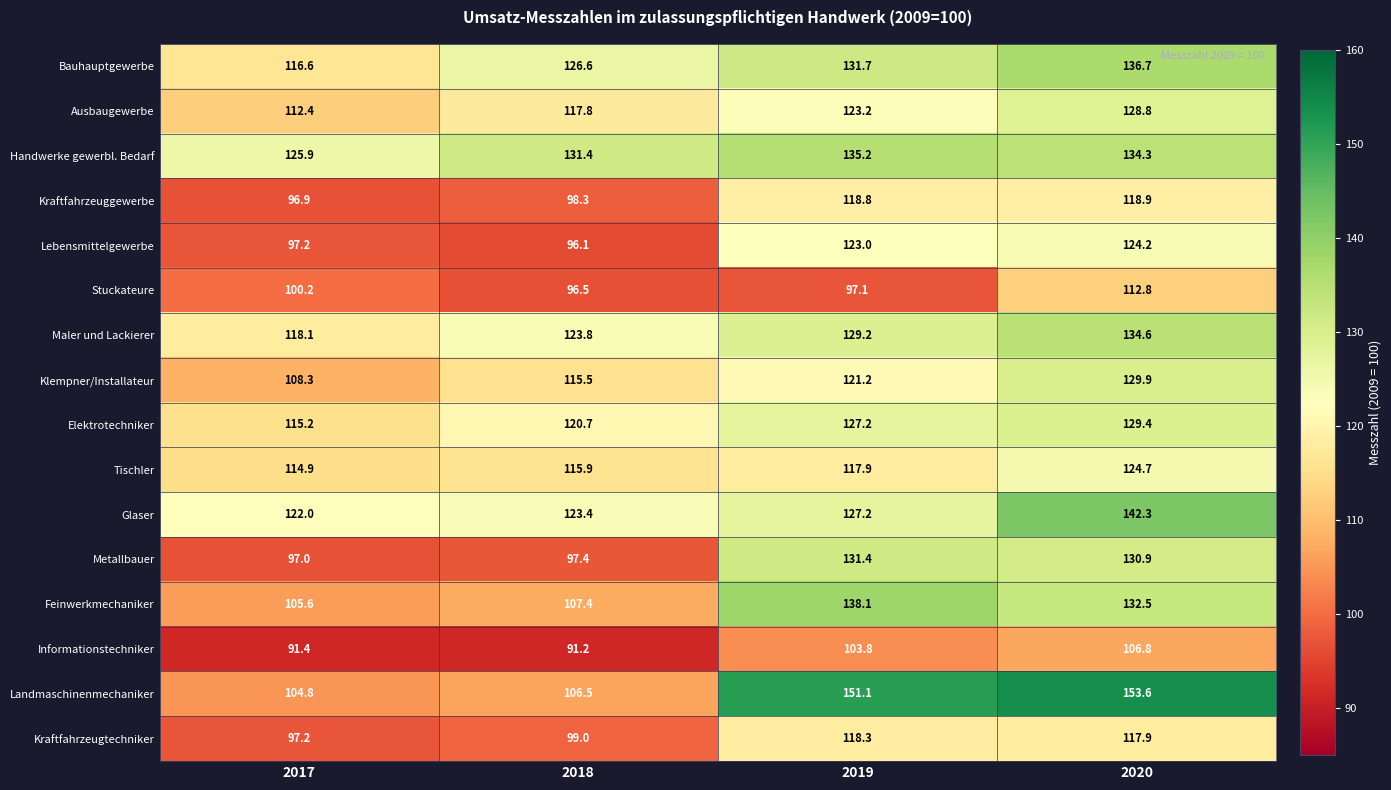

What is the total value across all series at 2019?

1994.4